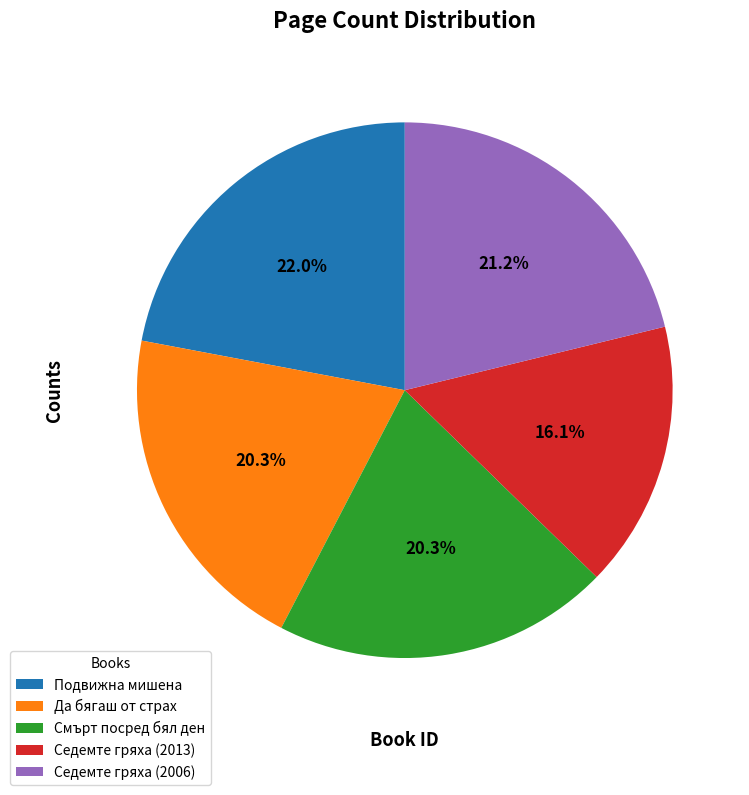

What is the ratio of the value at Подвижна мишена to the value at Да бягаш от страх?

1.1